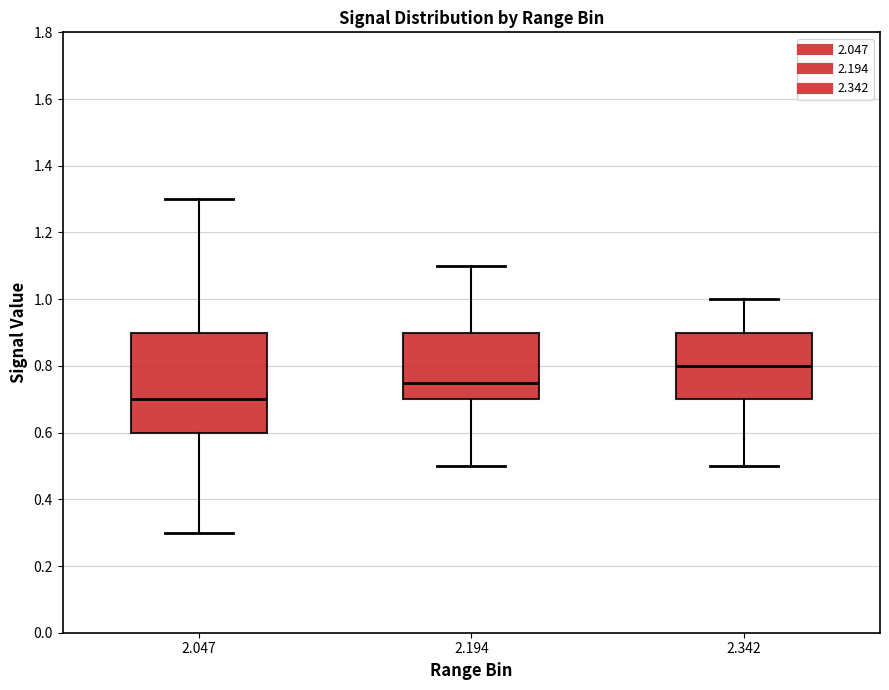

Where does the upper whisker of the box at x = 2.194 end on the y-axis? The values are not printed on the chart, so give them approximately, as read against the axis.

1.10